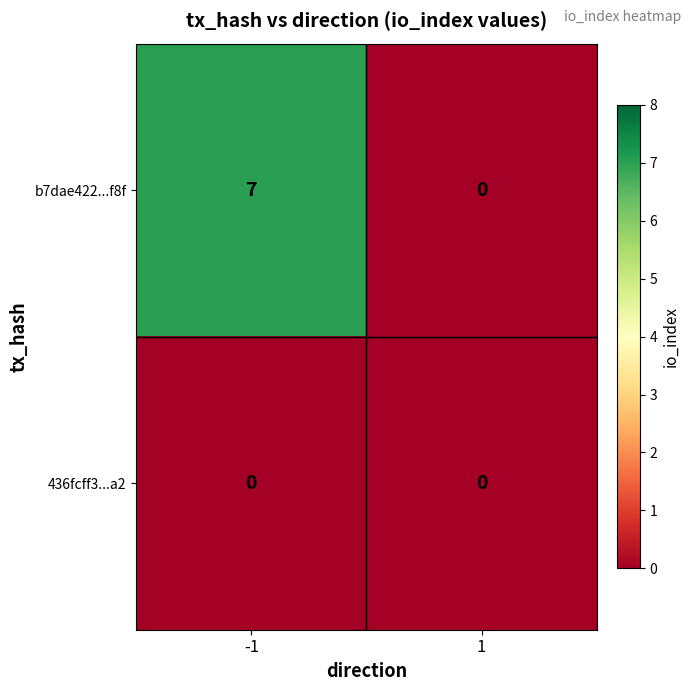

Is the value of b7dae422...f8f at -1 greater than the value of 436fcff3...a2 at -1?

Yes